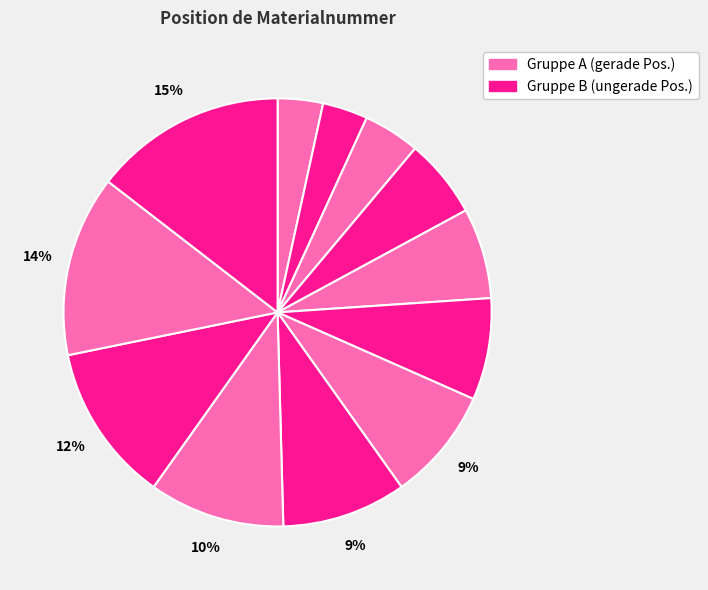

Rank the categories by value from highest to lowest.

20002367, M69670, M69151, 1223510, M59717, 1223513, M81494, M67647, M69735, M68032, M59536, M70298